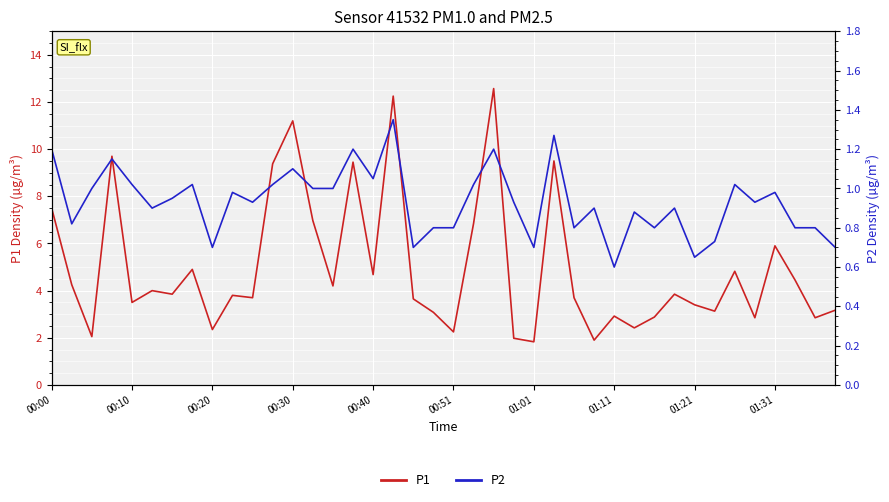

Reading left to right, transcribe all the data shown in this chart.

P1: 7.5	4.2	2.0	9.7	3.5	4.0	3.9	4.9	2.4	3.8	3.7	9.4	11.2	7.0	4.2	9.4	4.7	12.2	3.6	3.1	2.2	6.8	12.6	2.0	1.8	9.5	3.7	1.9	2.9	2.4	2.9	3.9	3.4	3.1	4.8	2.9	5.9	4.5	2.9	3.2
P2: 1.2	0.8	1.0	1.1	1.0	0.9	0.9	1.0	0.7	1.0	0.9	1.0	1.1	1.0	1.0	1.2	1.1	1.4	0.7	0.8	0.8	1.0	1.2	0.9	0.7	1.3	0.8	0.9	0.6	0.9	0.8	0.9	0.7	0.7	1.0	0.9	1.0	0.8	0.8	0.7